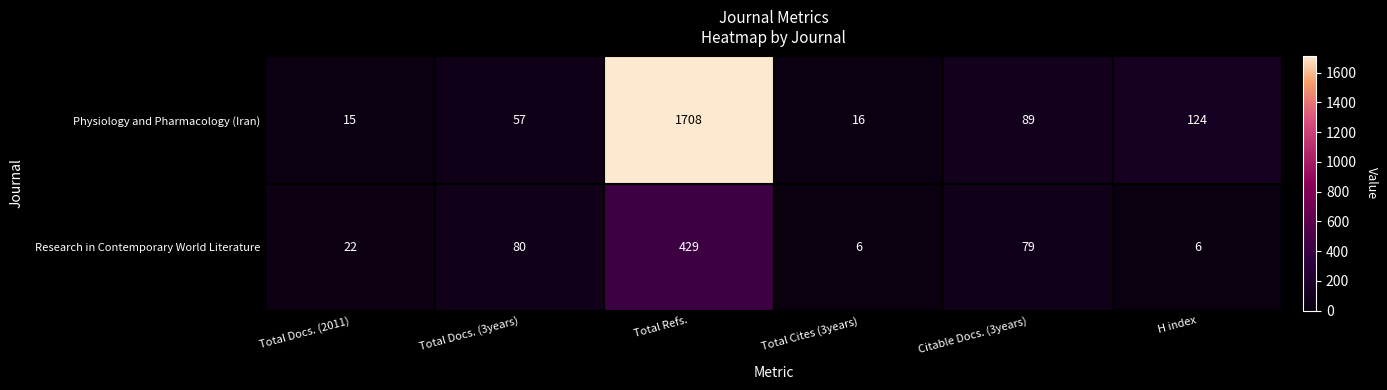

What is the greatest value displayed?

1708